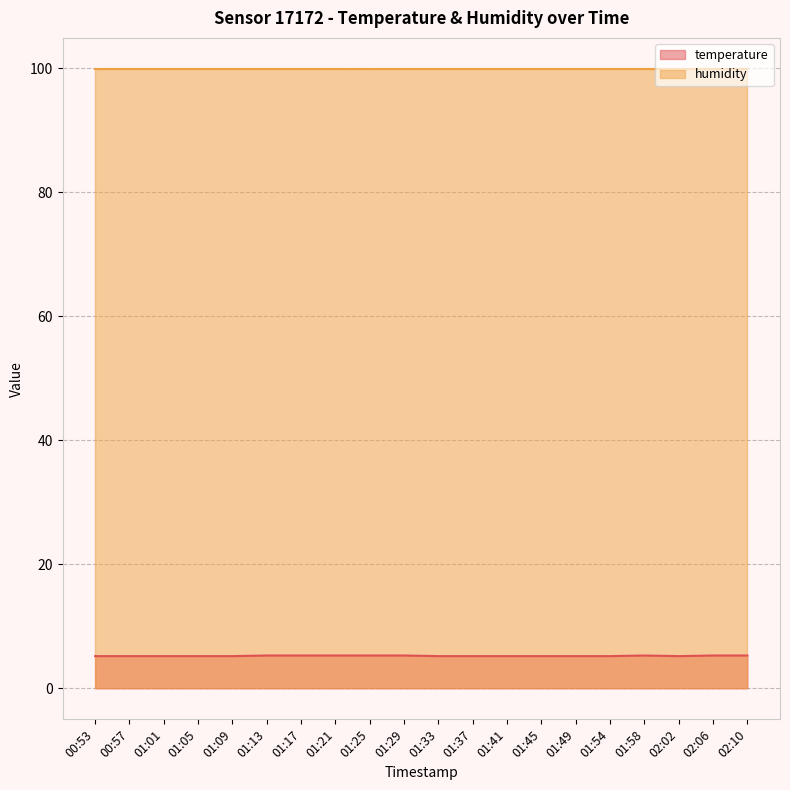

How many values are between 5 and 6?

20